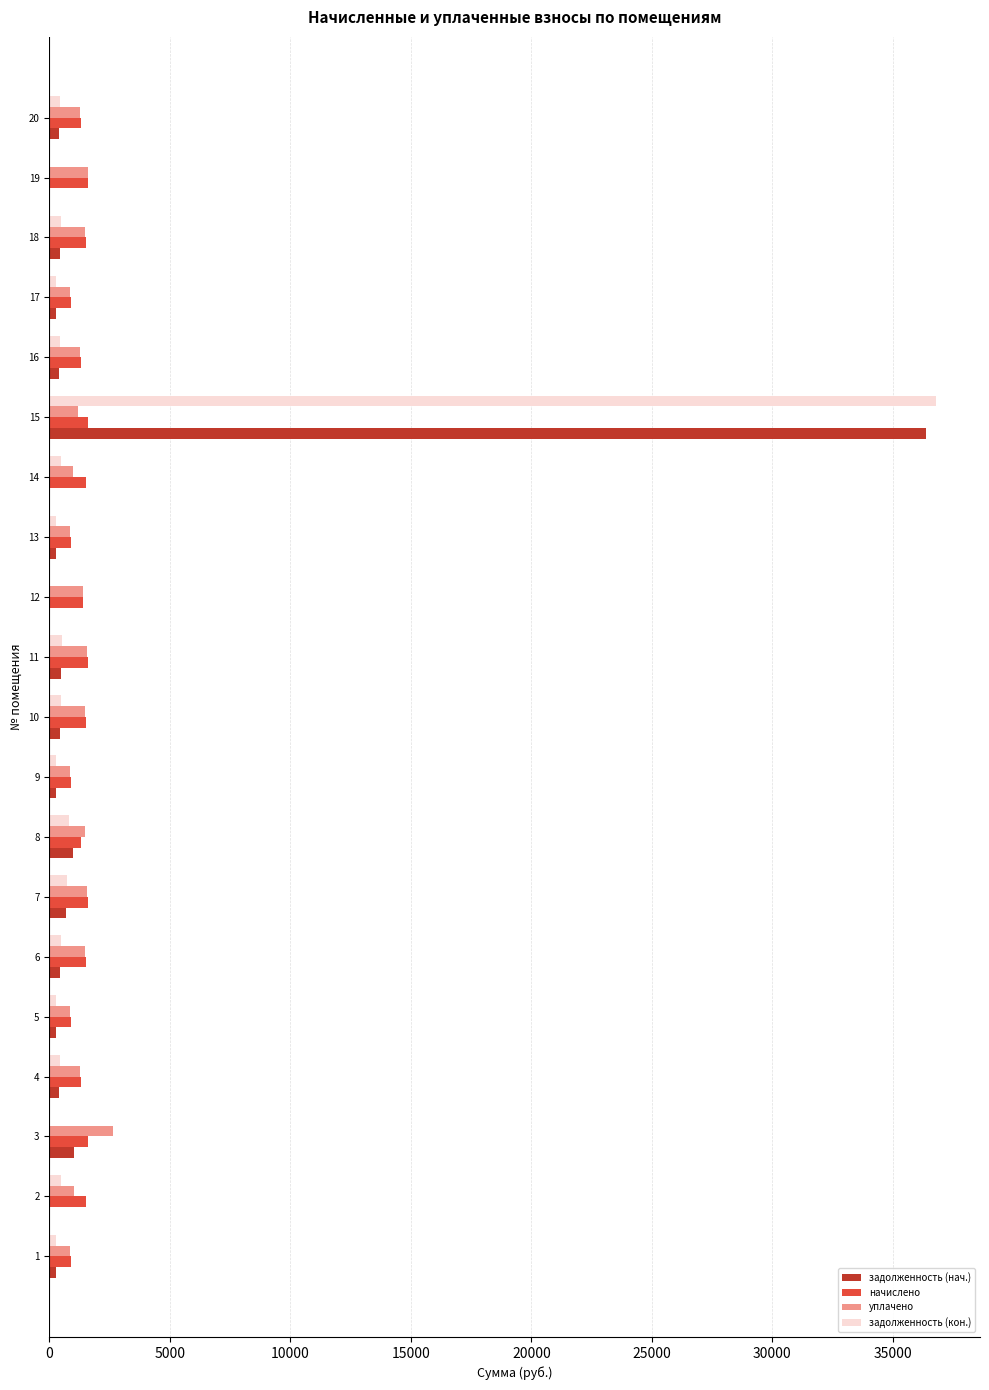

At which category is the sum across all series the highest?

15